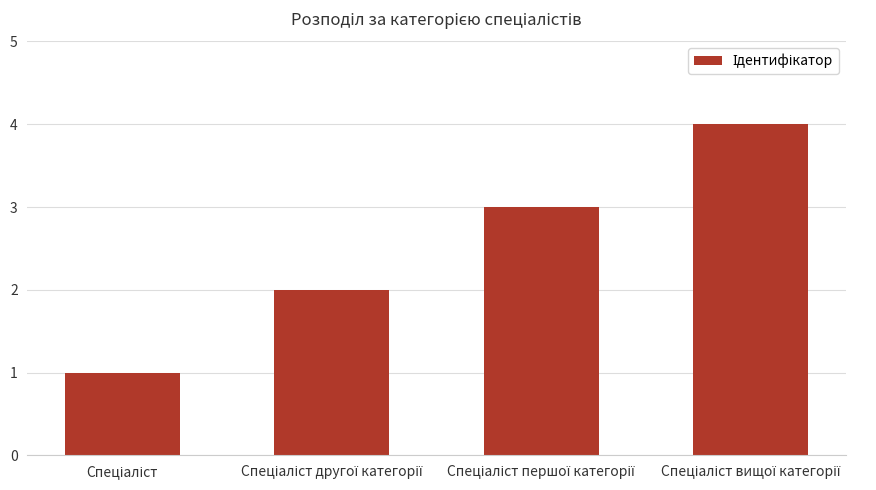

How many bars are there in total?

4